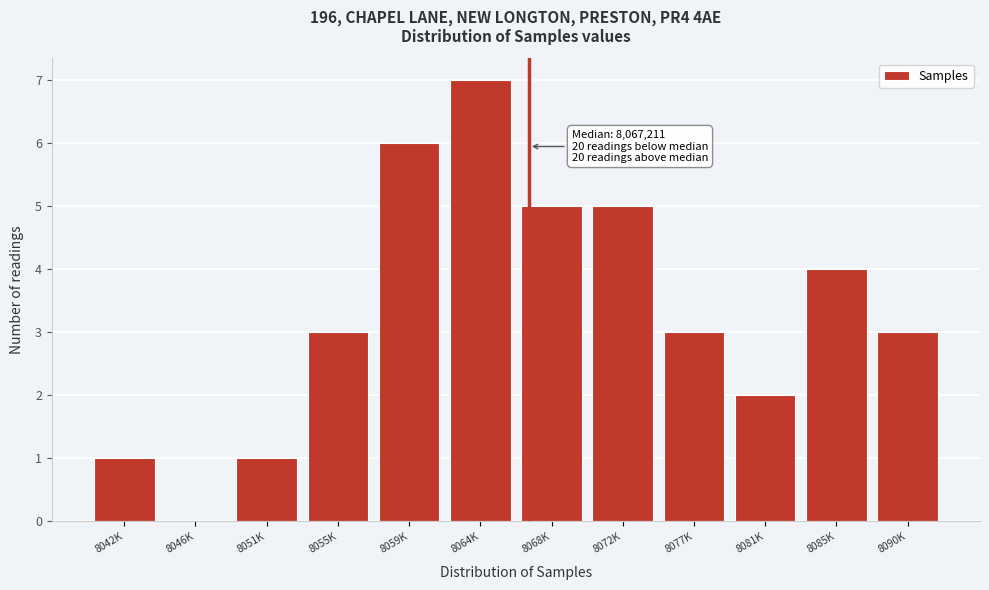

Reading right to left, what are all the values shown in this chart?

8090K=3	8085K=4	8081K=2	8077K=3	8072K=5	8068K=5	8064K=7	8059K=6	8055K=3	8051K=1	8046K=0	8042K=1